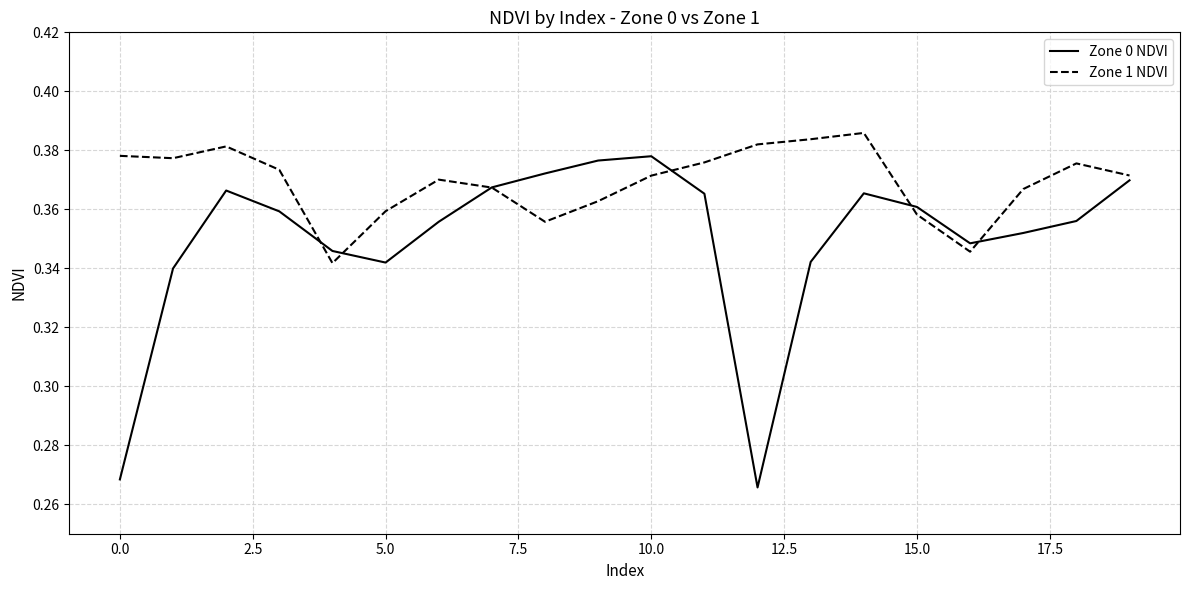

Which series has the widest spread of values?

Zone 0 NDVI